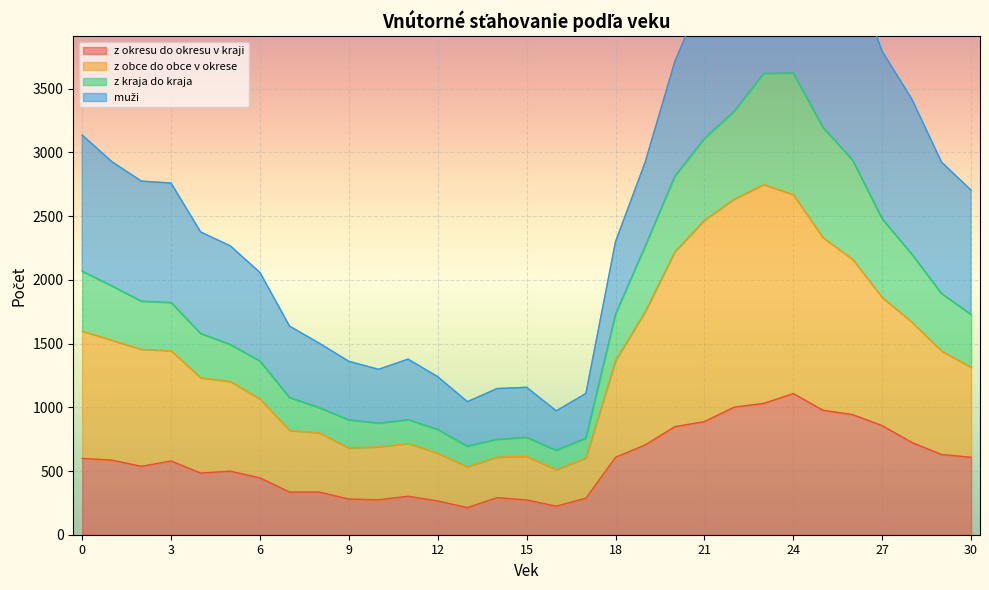

What is the minimum value for z okresu do okresu v kraji?

213